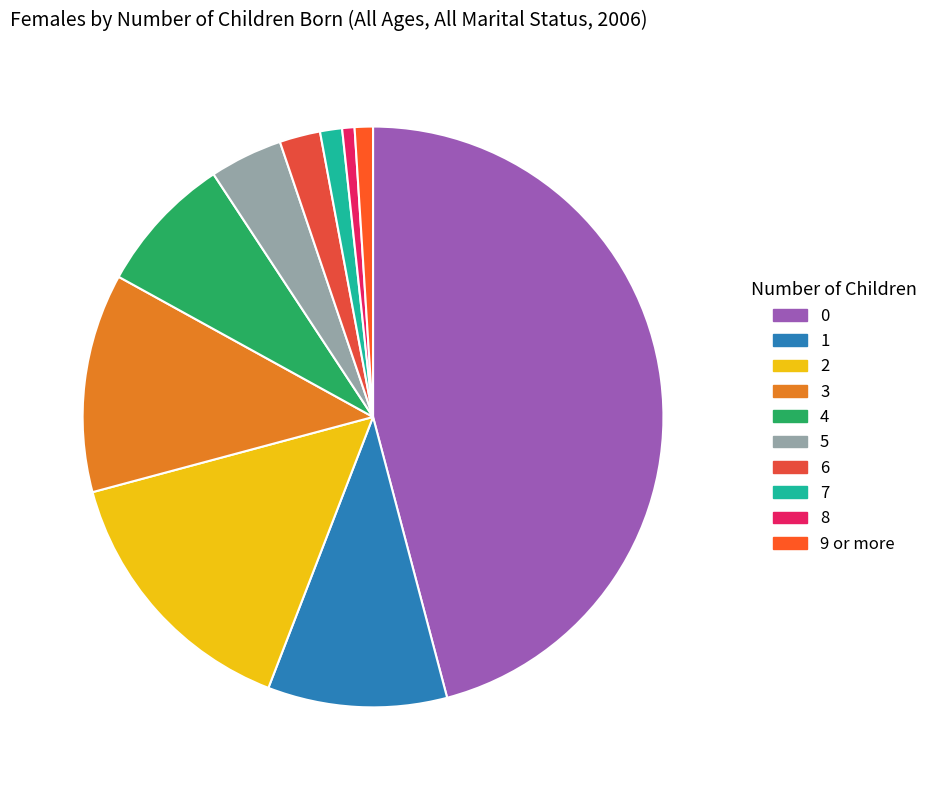

How many segments does this pie chart have?

10